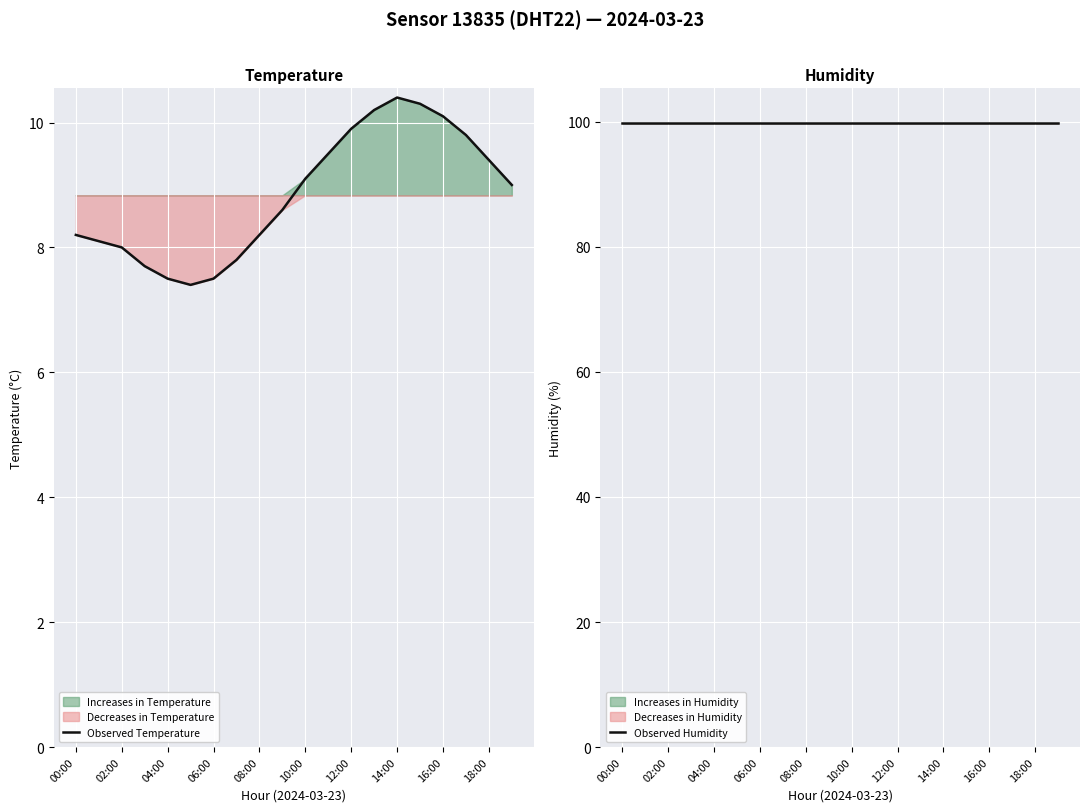

True or false: Observed Temperature and Observed Humidity cross at least once.

False